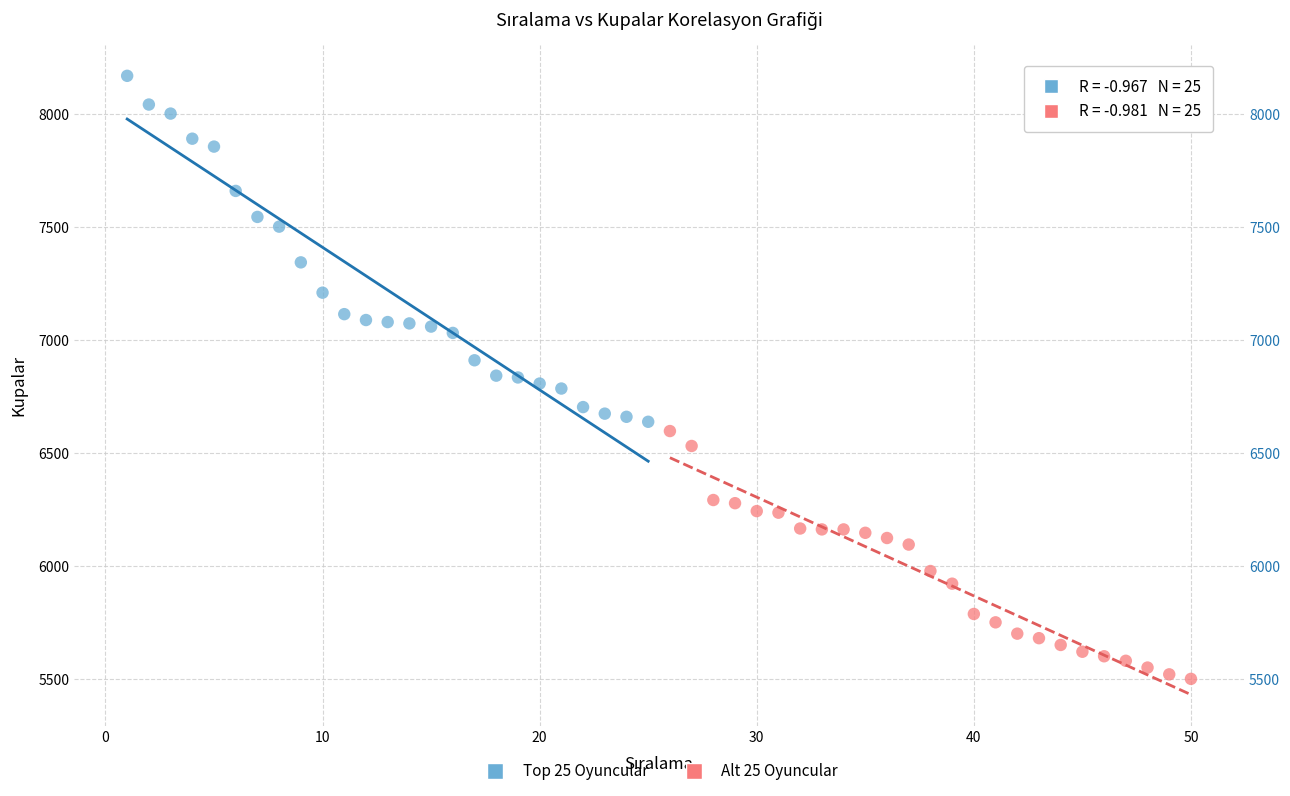

Which series contains the lowest Y value?

Alt 25 Oyuncular